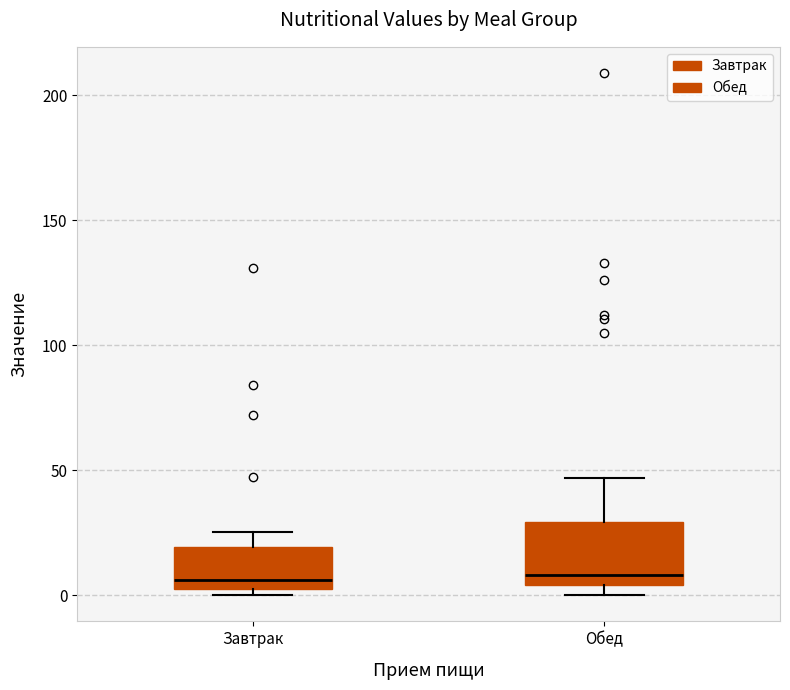

Where does the median line of the box for Обед sit on the y-axis? The values are not printed on the chart, so give them approximately, as read against the axis.

10